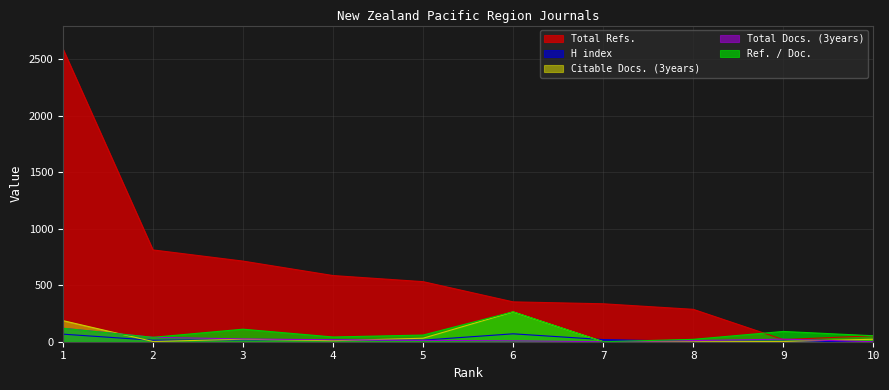

Reading right to left, transcribe all the data shown in this chart.

H index: 0	4	3	19	70	14	16	17	13	67
Total Docs. (3years): 0	23	10	0	8	12	17	25	39	120
Total Refs.: 53	19	287	336	353	532	586	714	813	2594
Citable Docs. (3years): 22	2	0	0	264	31	9	22	2	187
Ref. / Doc.: 53	91	21	0	265	59	42	111	39	119